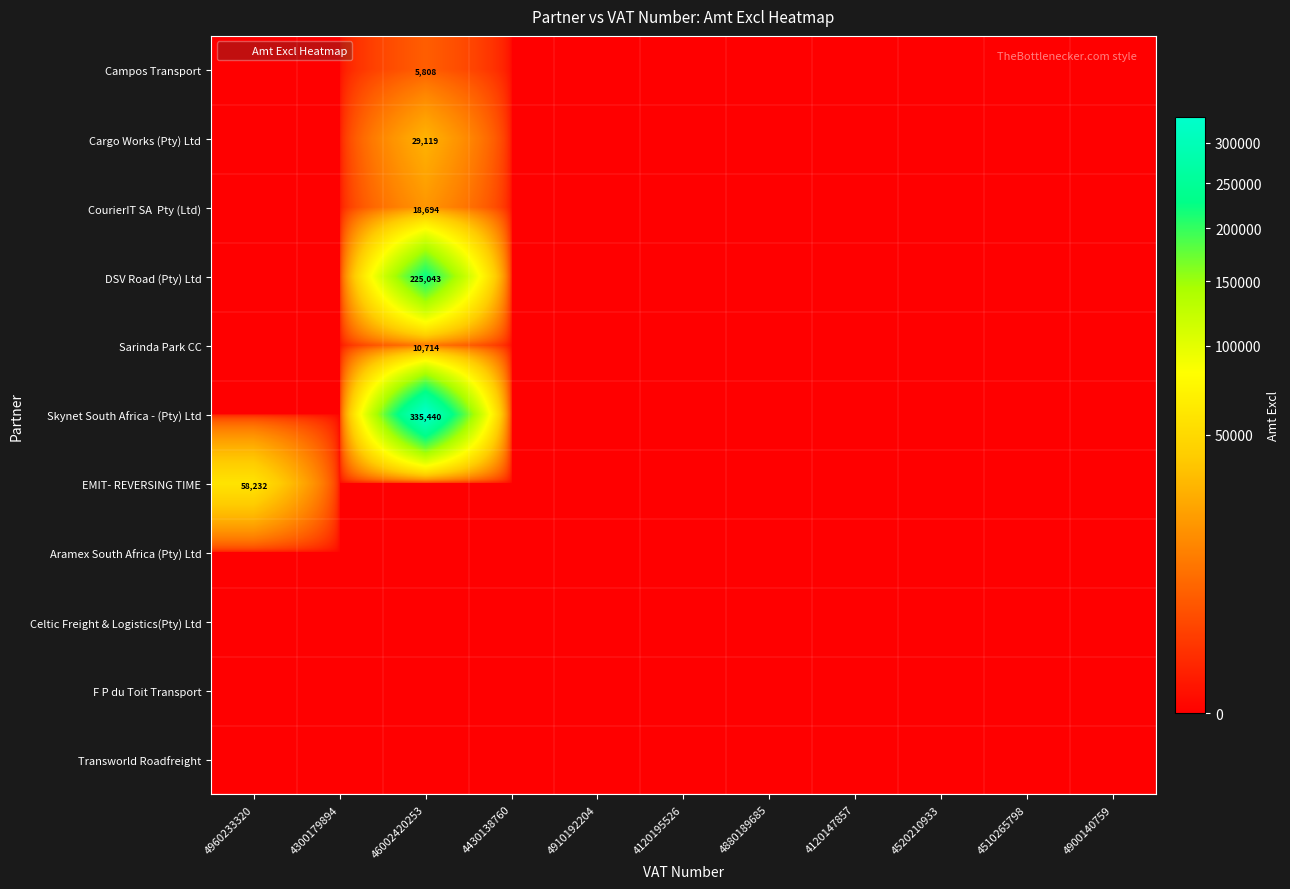

Is it true that Cargo Works (Pty) Ltd equals 29119.0 at 46002420253?

True